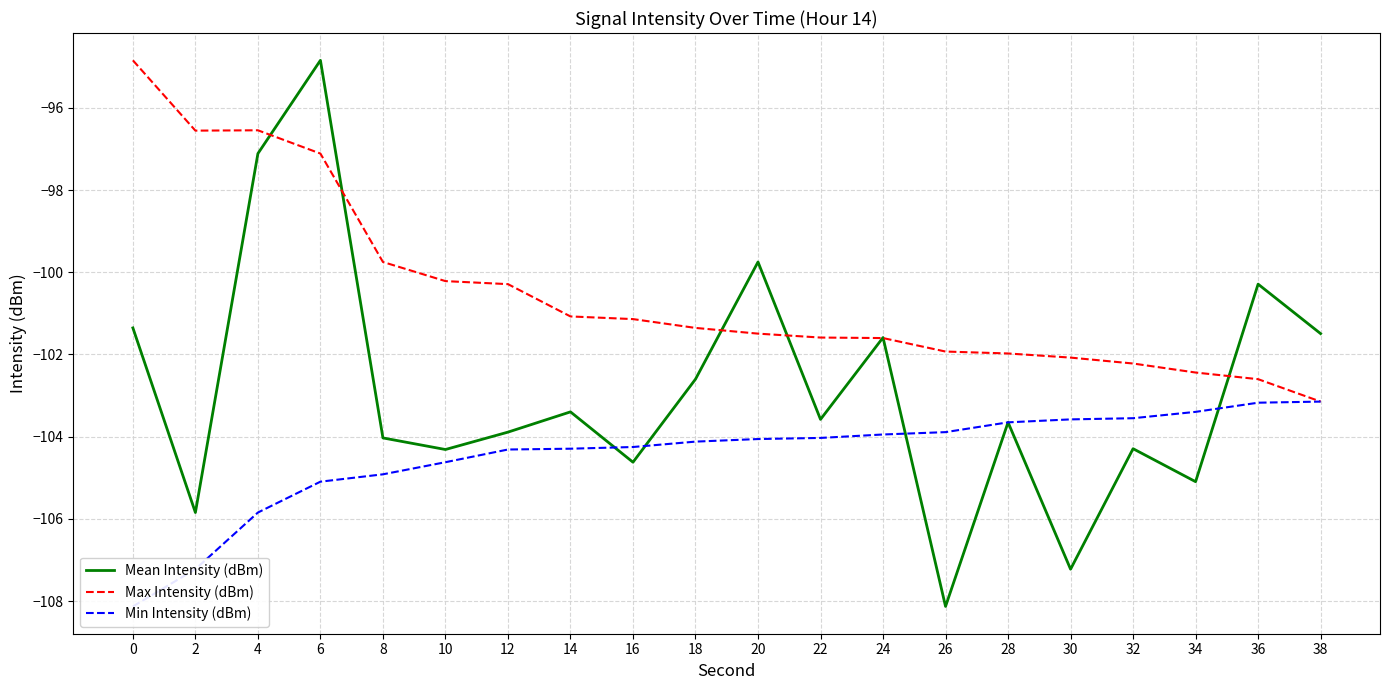

What is the value of the Max Intensity (dBm) point at the 7th from the left?

-100.3